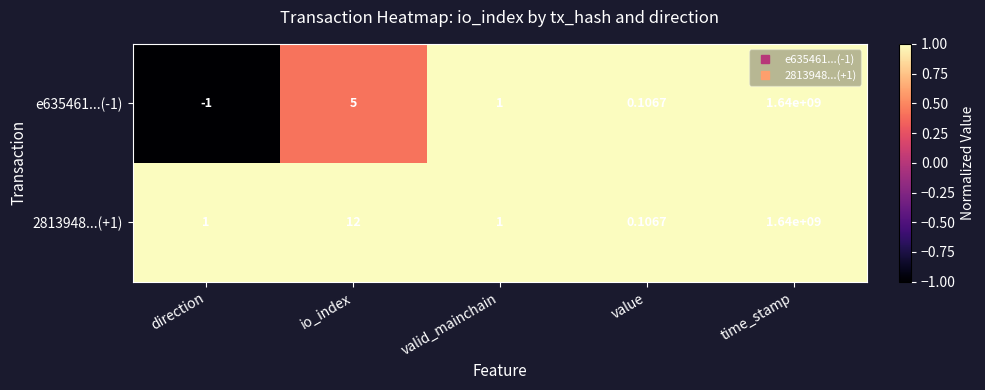

Is the value of 2813948...(+1) at io_index greater than the value of e635461...(-1) at valid_mainchain?

Yes